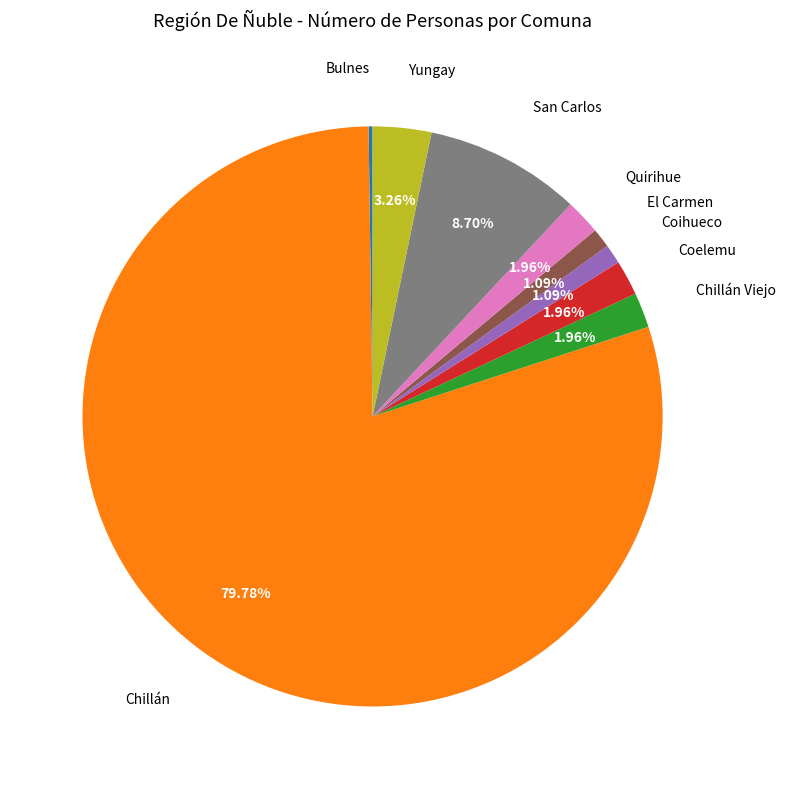

Is there a majority slice in this chart?

Yes